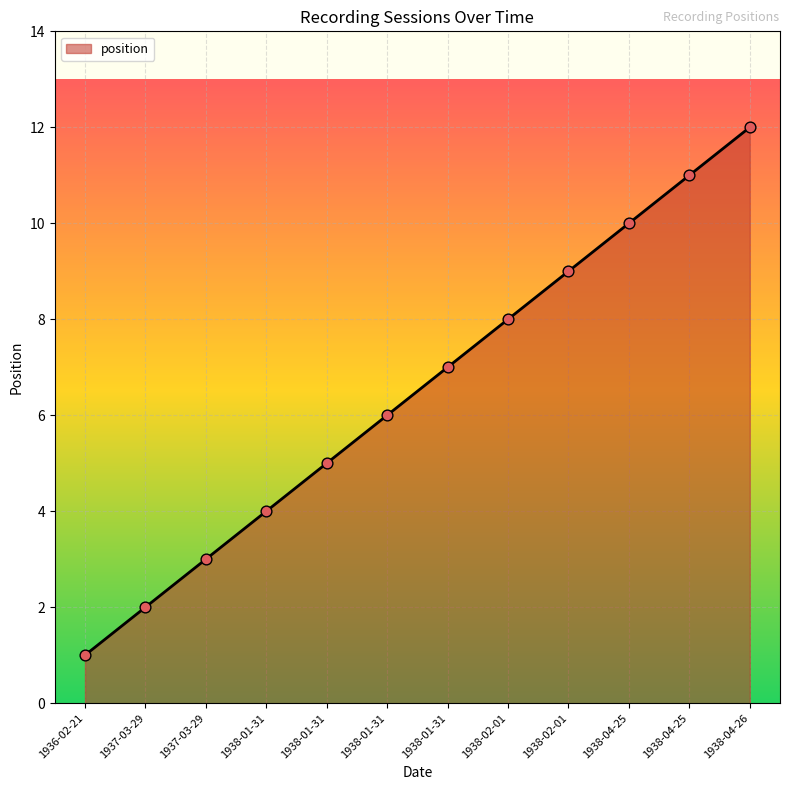

Does the chart have visible grid lines?

Yes